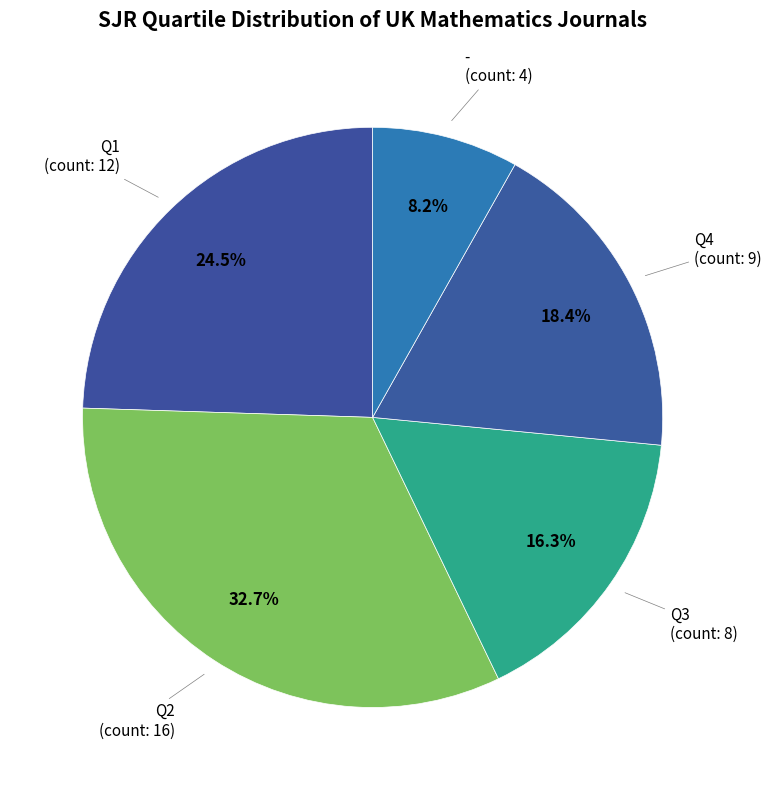

To the nearest percent, what is the difference between the largest and smallest slice percentages?

24%